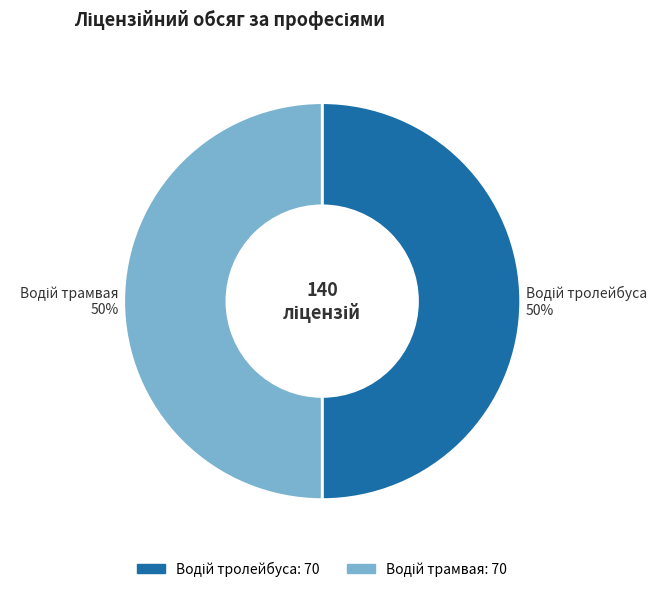

How many slices are in this pie chart?

2